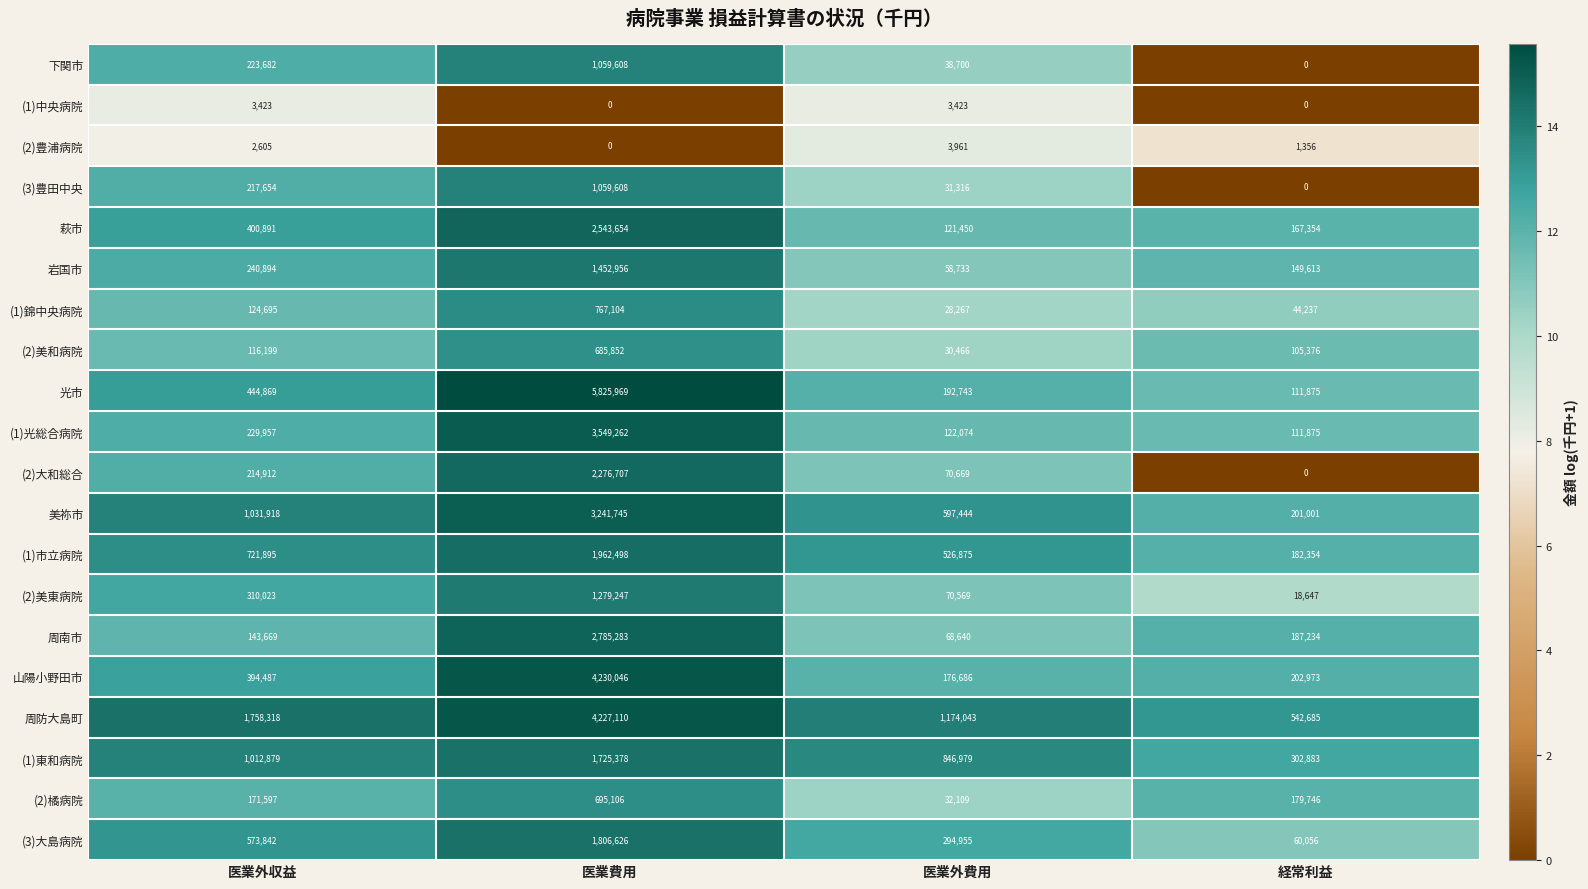

How many series are shown in this chart?

20